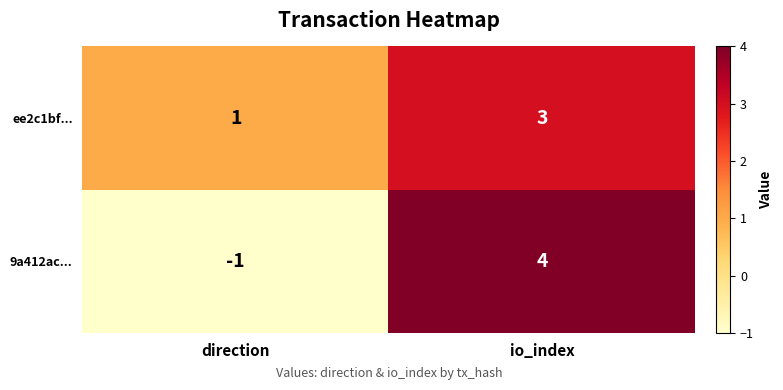

Reading right to left, extract all data points from this chart.

ee2c1bf...: io_index=3	direction=1
9a412ac...: io_index=4	direction=-1